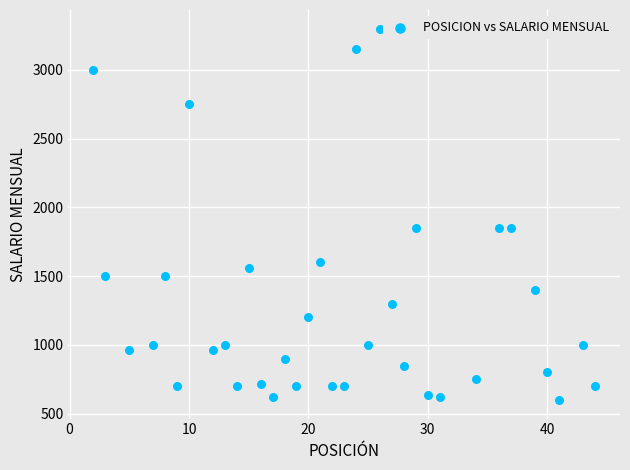

What is the range of X values (max minus min)?

42